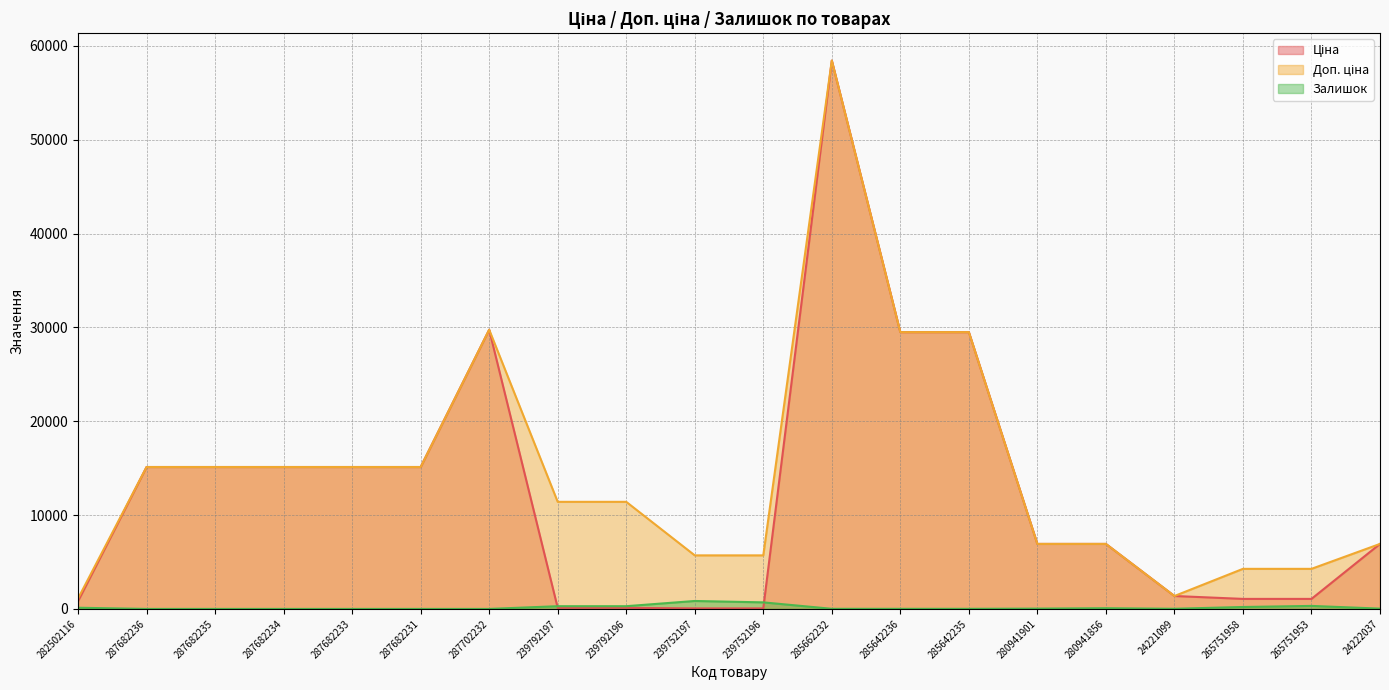

Reading right to left, extract all data points from this chart.

Ціна: 6925.7	1067.3	1067.3	1375.4	6925.7	6925.7	29491.5	29491.5	58426.5	57.0	57.0	114.1	114.1	29747.2	15120.0	15120.0	15120.0	15120.0	15120.0	818.5
Доп. ціна: 6925.7	4269.4	4269.4	1375.0	6925.7	6925.7	29491.5	29491.5	58426.5	5705.0	5705.0	11410.0	11410.0	29747.2	15120.0	15120.0	15120.0	15120.0	15120.0	1109.2
Залишок: 32.0	320.0	205.0	16.0	76.0	33.0	11.0	11.0	12.0	698.0	845.0	290.0	289.0	0.0	0.0	0.0	0.0	0.0	0.0	125.0